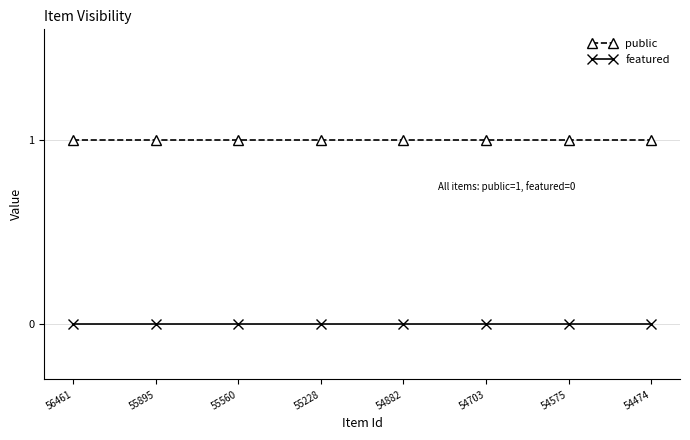

Is the value of featured at 54882 greater than the value of public at 54882?

No